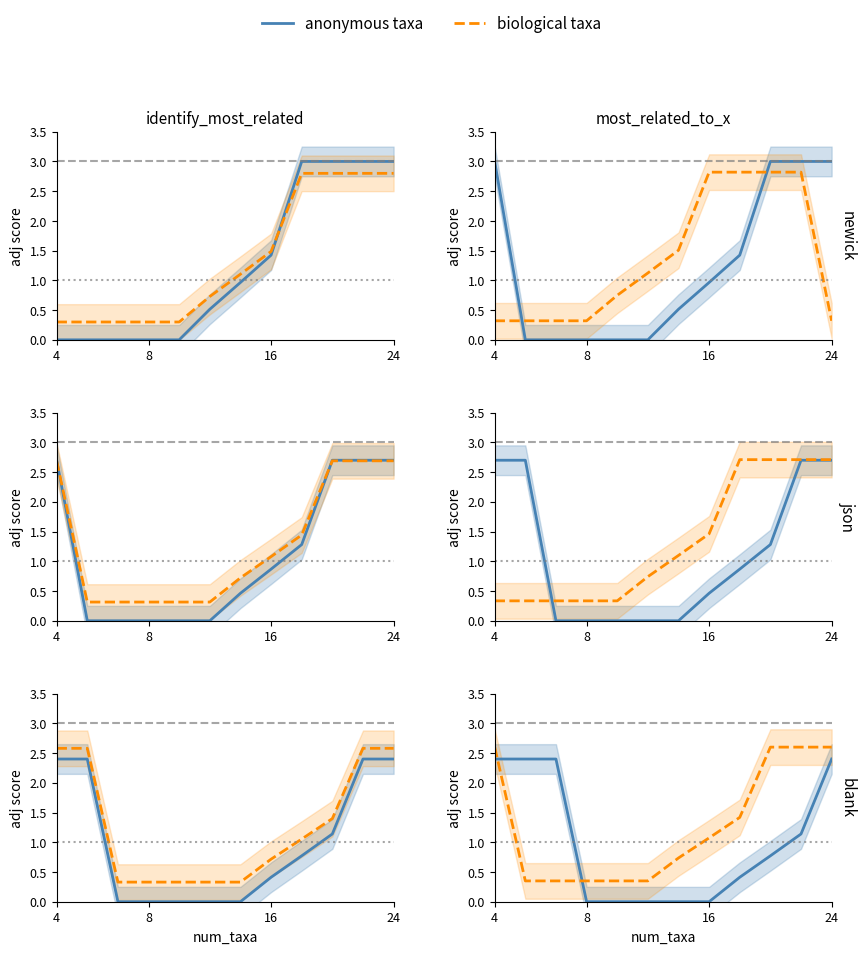

Is the value of biological taxa at 16 greater than the value of anonymous taxa at 4?

No